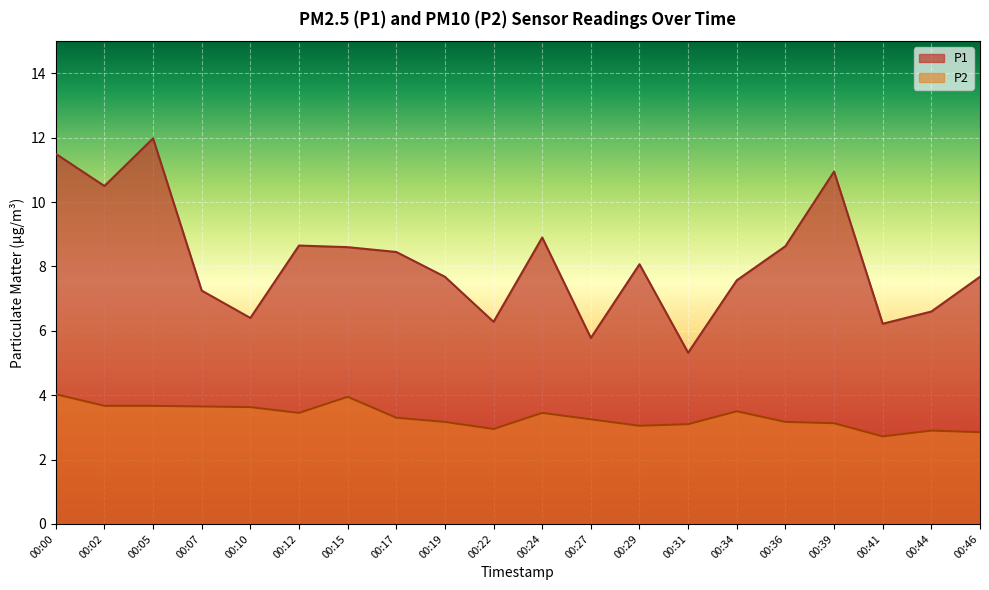

Which category has the lowest value in the P1 series?

00:31